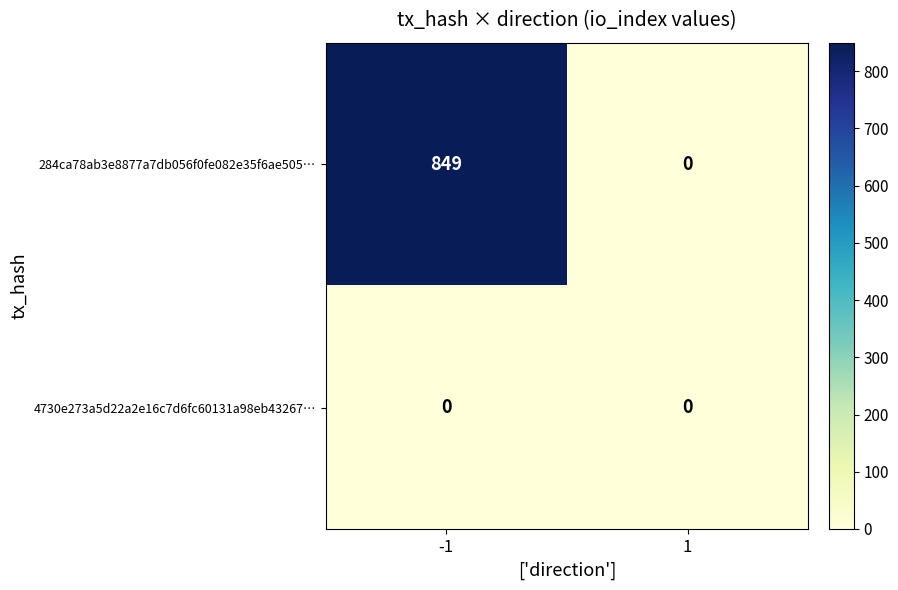

What is the difference between the 284ca78ab3e8877a7db056f0fe082e35f6ae505… values at 1 and -1?

849